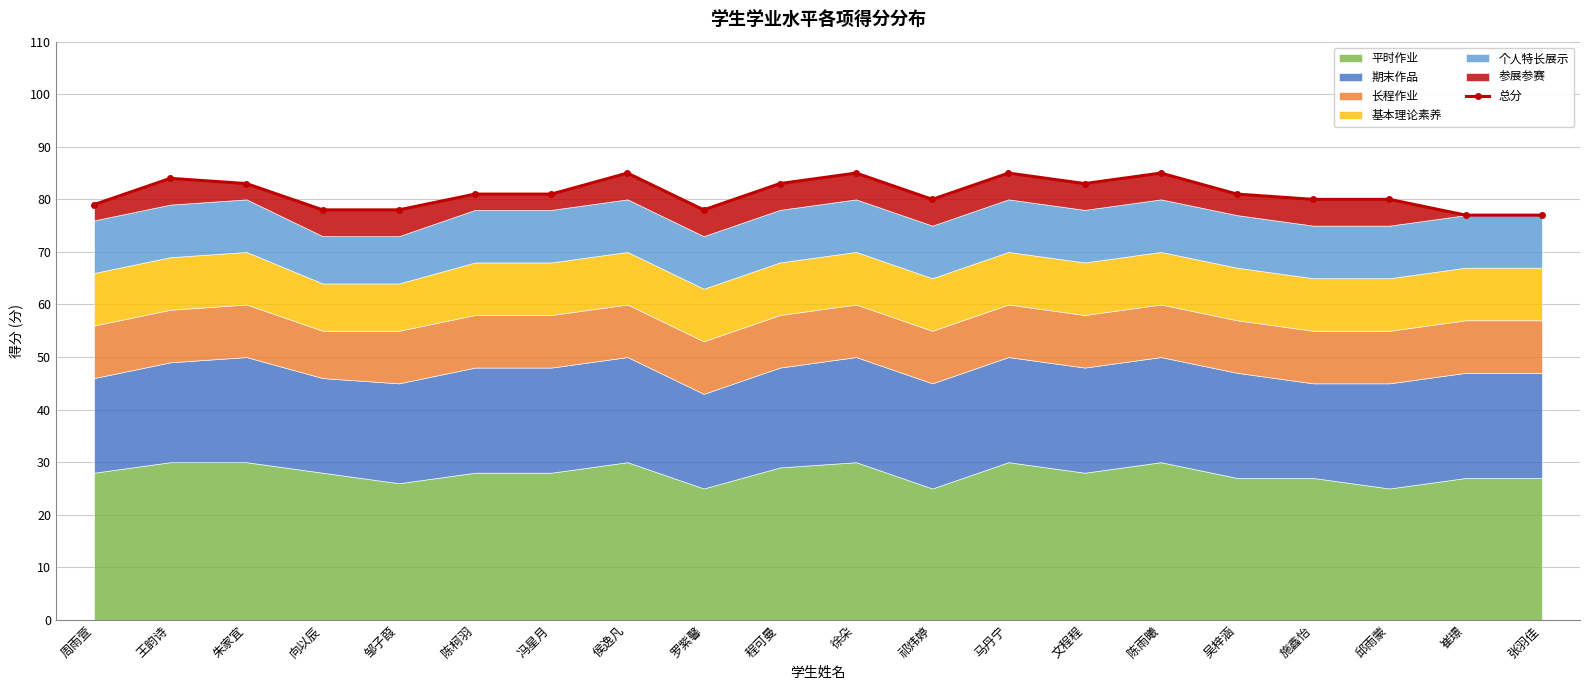

What is the difference between the maximum and minimum values?

8